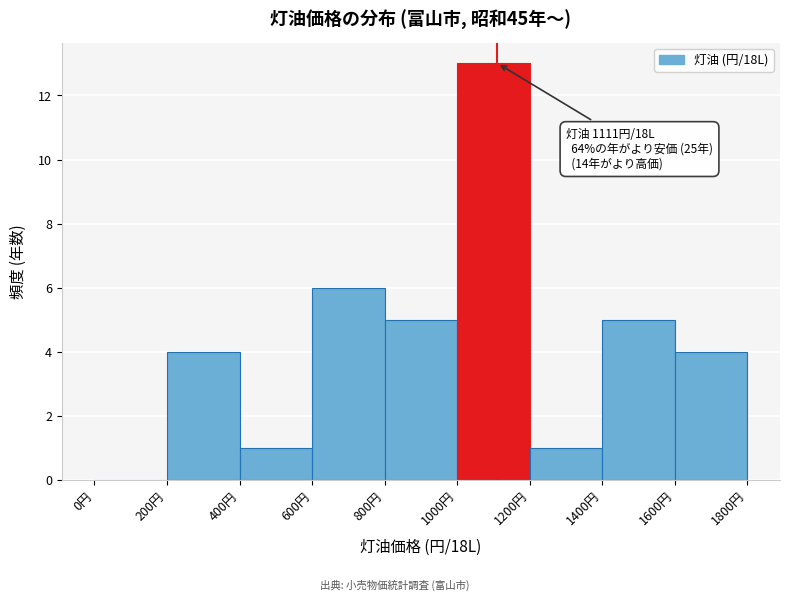

Over which range of the x-axis is the bar tallest?

1000 to 1200